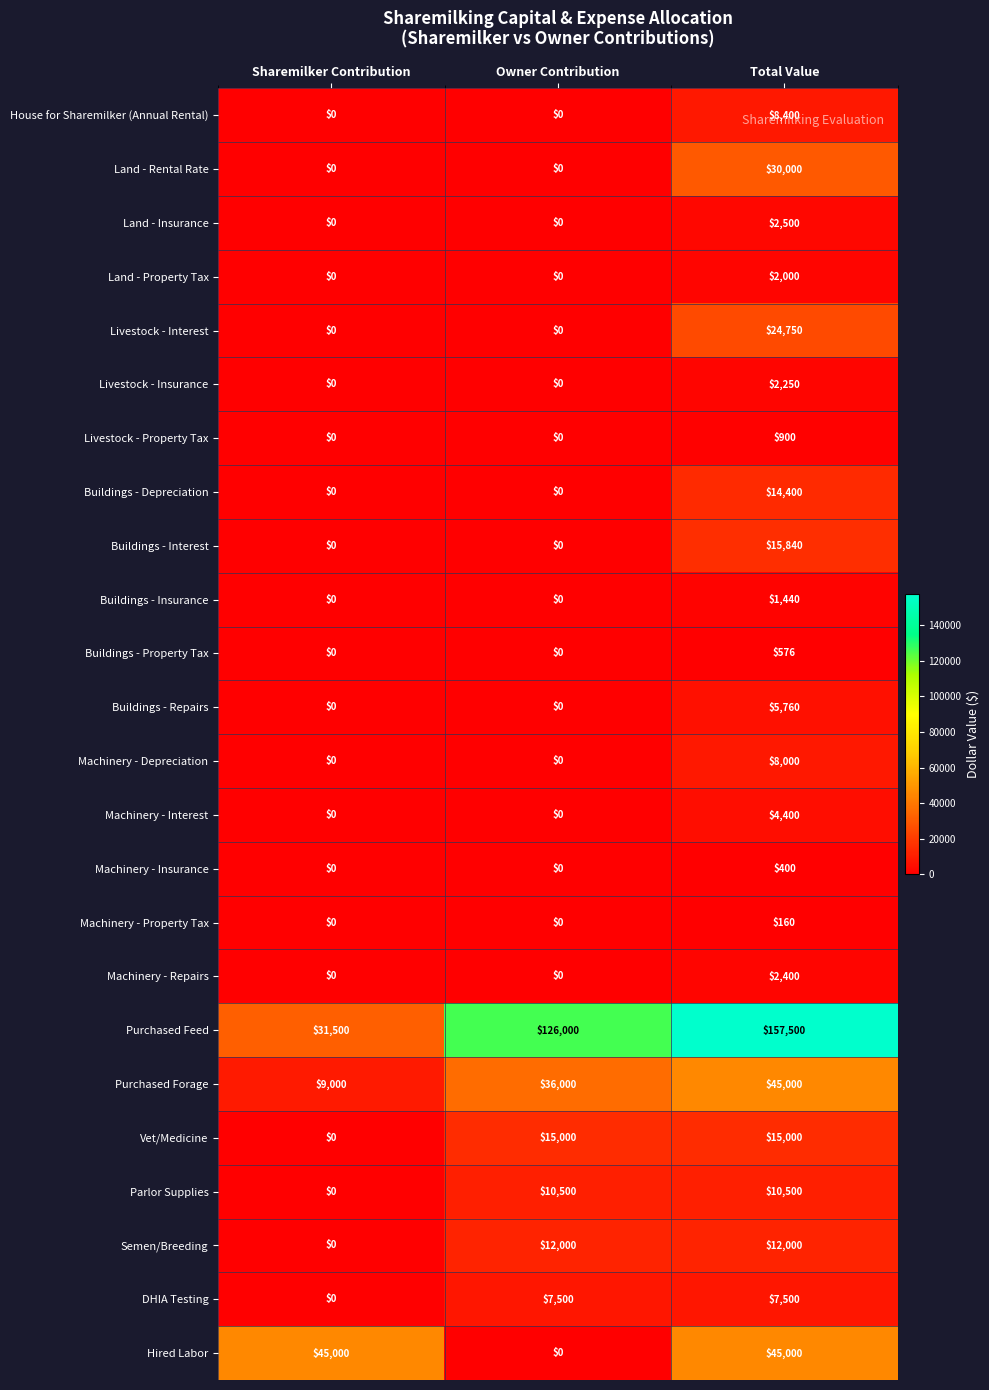

The Land - Property Tax series shows 0 at Owner Contribution. True or false?

True